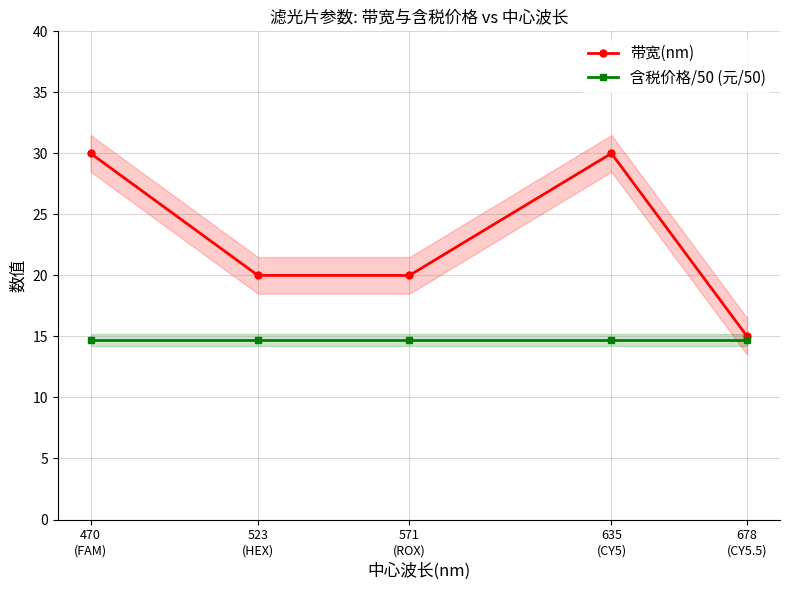

What are all the series names shown in the legend?

带宽(nm), 含税价格/50 (元/50)